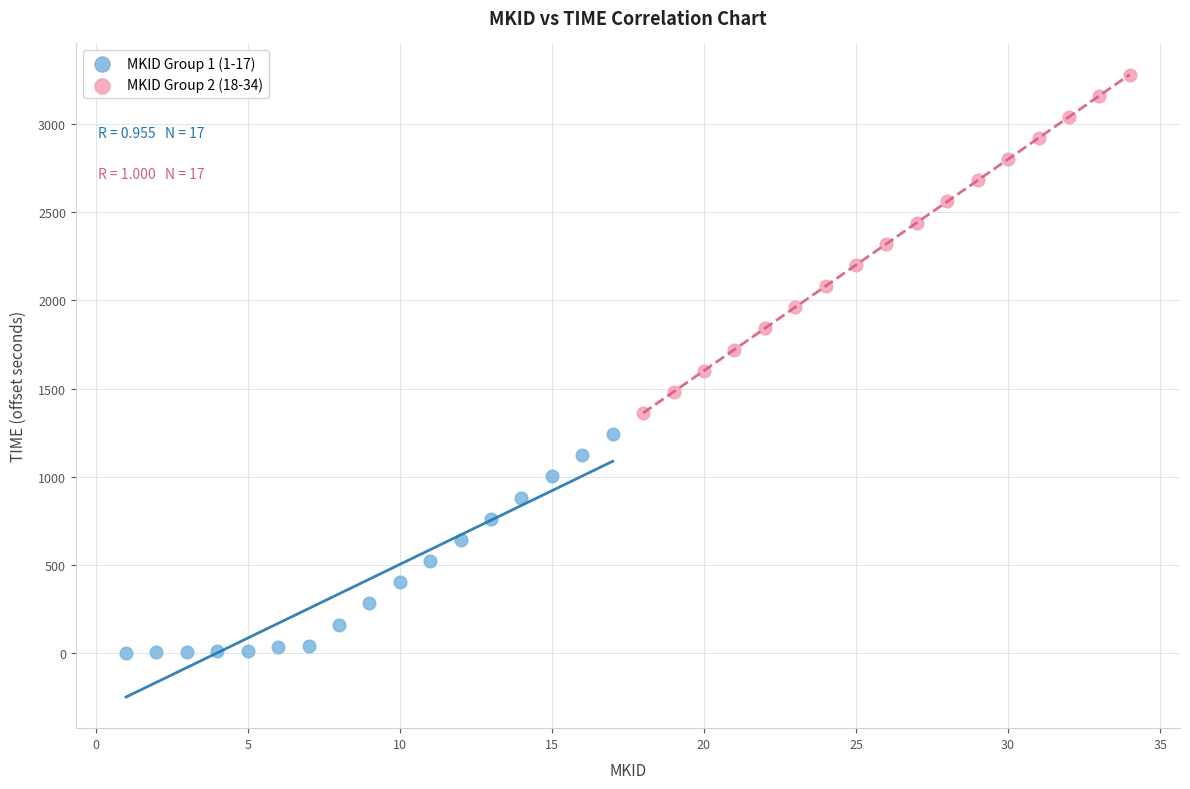

Which series contains the lowest Y value?

MKID Group 1 (1-17)